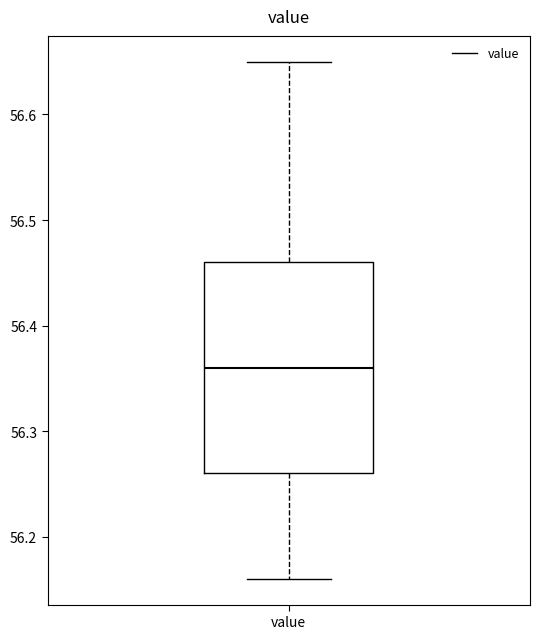

Read this box plot against the y-axis: the position of the median line, the range covered by the box, and the ends of both whiskers. The values are not printed on the chart, so give them approximately, as read against the axis.

median 56.36, box 56.26 to 56.46, whiskers 56.16 to 56.65